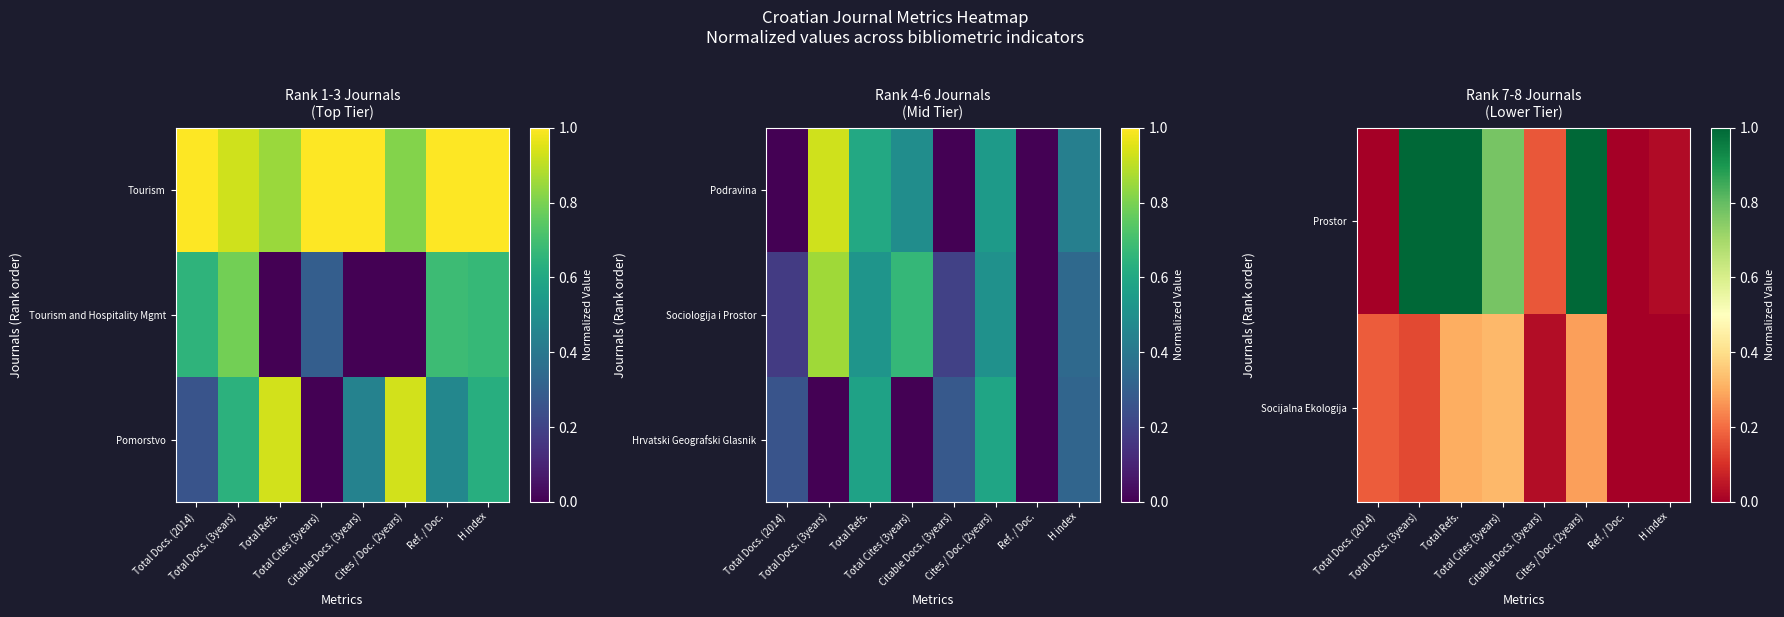

Between Total Docs. (2014) and Citable Docs. (3years), which is larger?

Citable Docs. (3years)